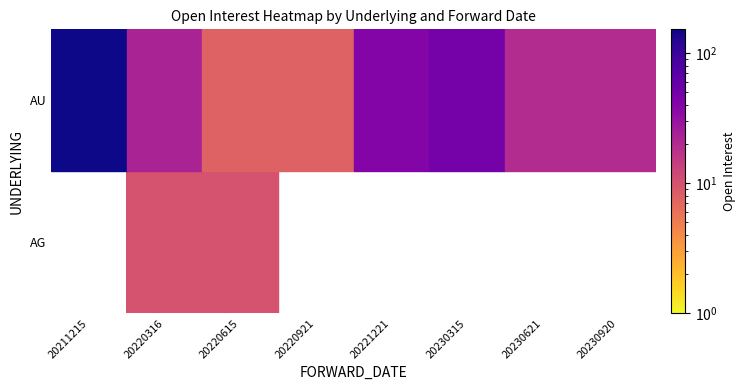

At 20220316, list the series in order from largest to smallest.

AU, AG